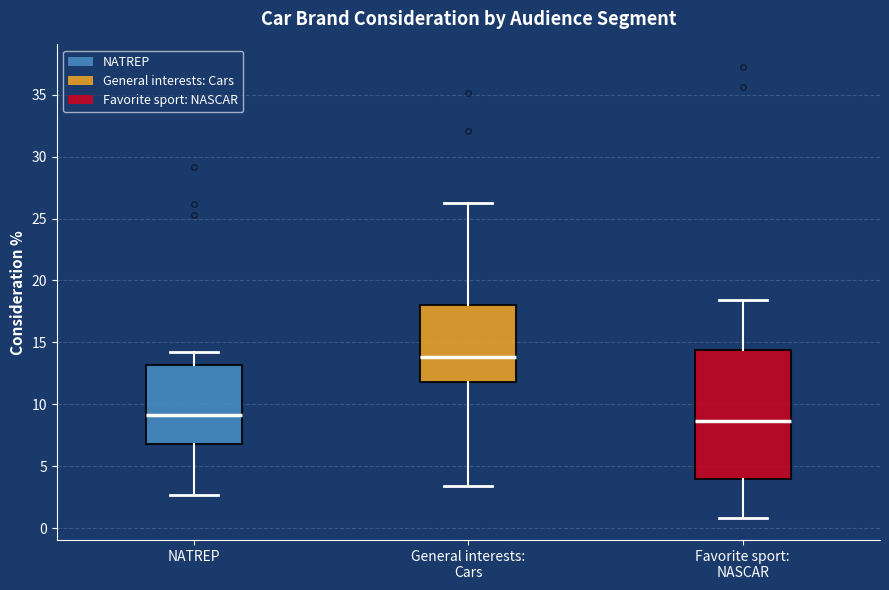

Where is the lower edge of the box for Favorite sport: NASCAR on the y-axis? The values are not printed on the chart, so give them approximately, as read against the axis.

4.0